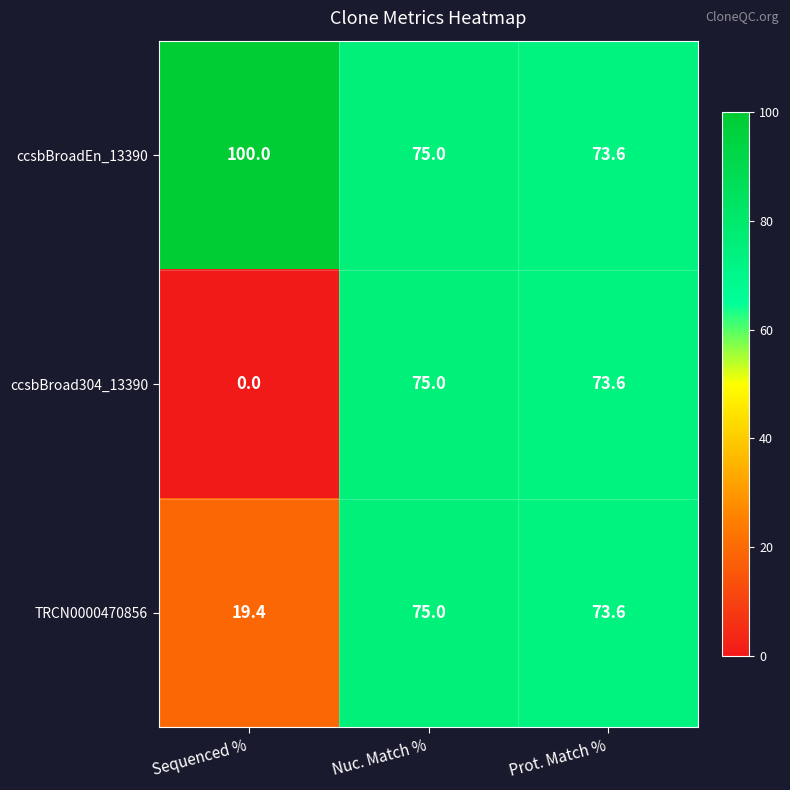

How many categories are shown in the chart?

3